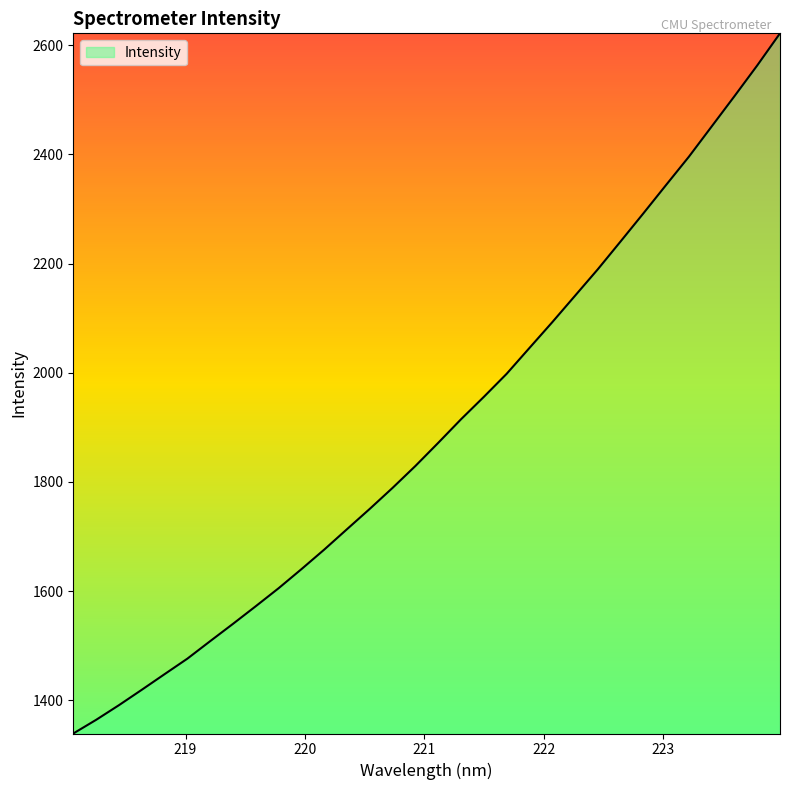

What is the minimum value shown in the chart?

1339.1